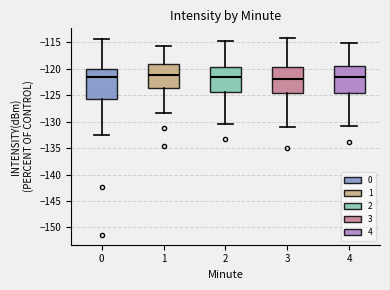

Comparing the boxes themselves (not the whiskers), which one is the tallest?

0